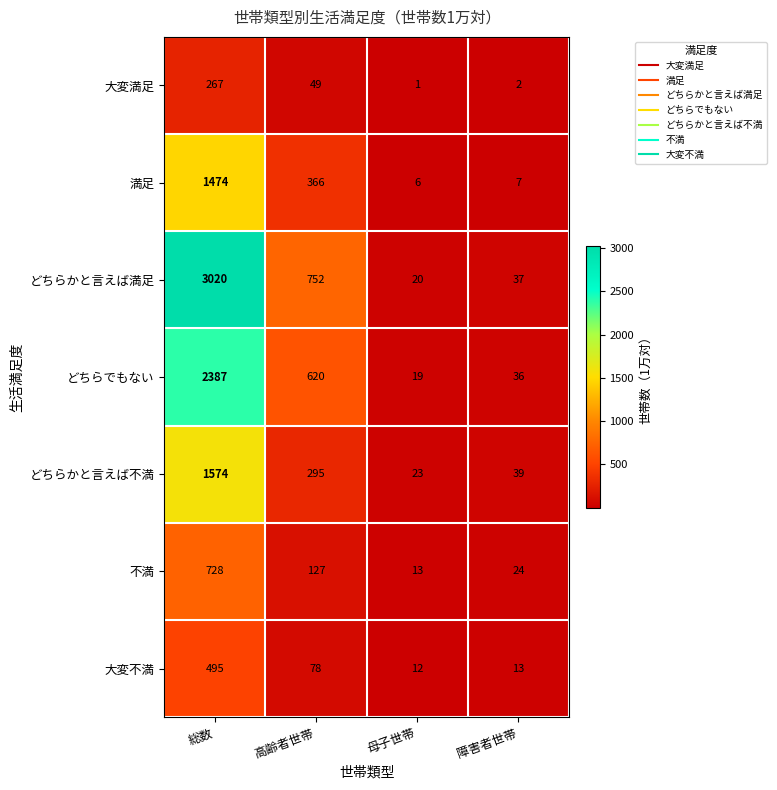

What is the total value across all series at 総数?

9945